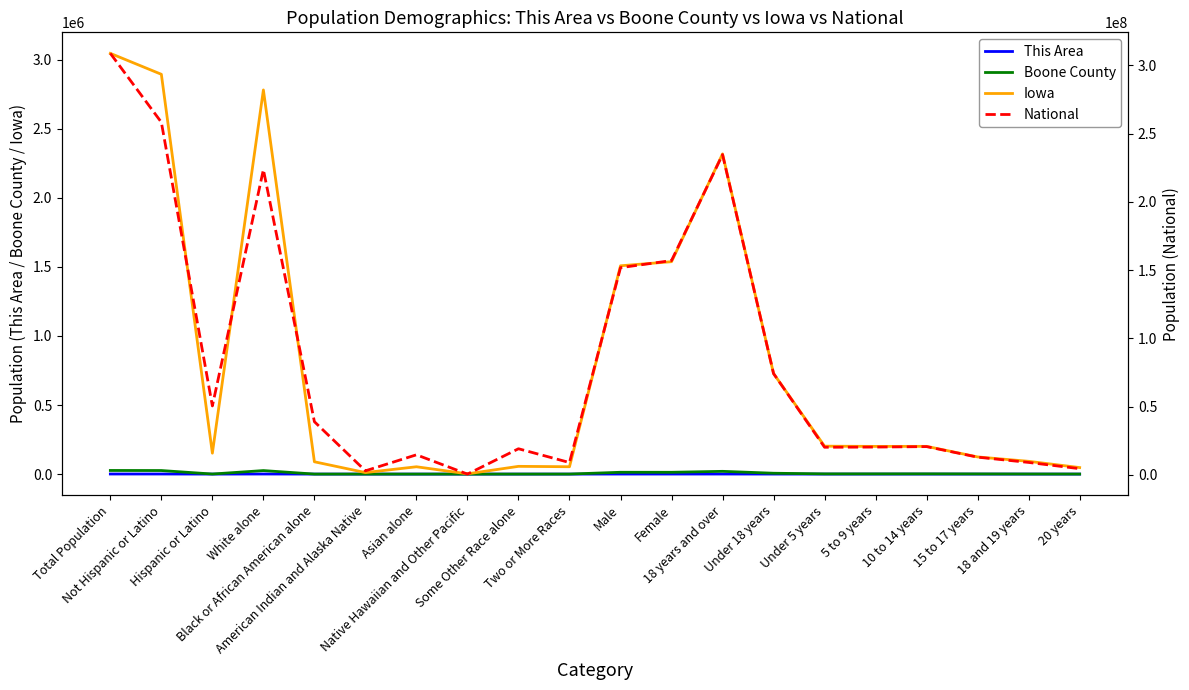

What is the sum of the National values at White alone and 15 to 17 years?

236507519